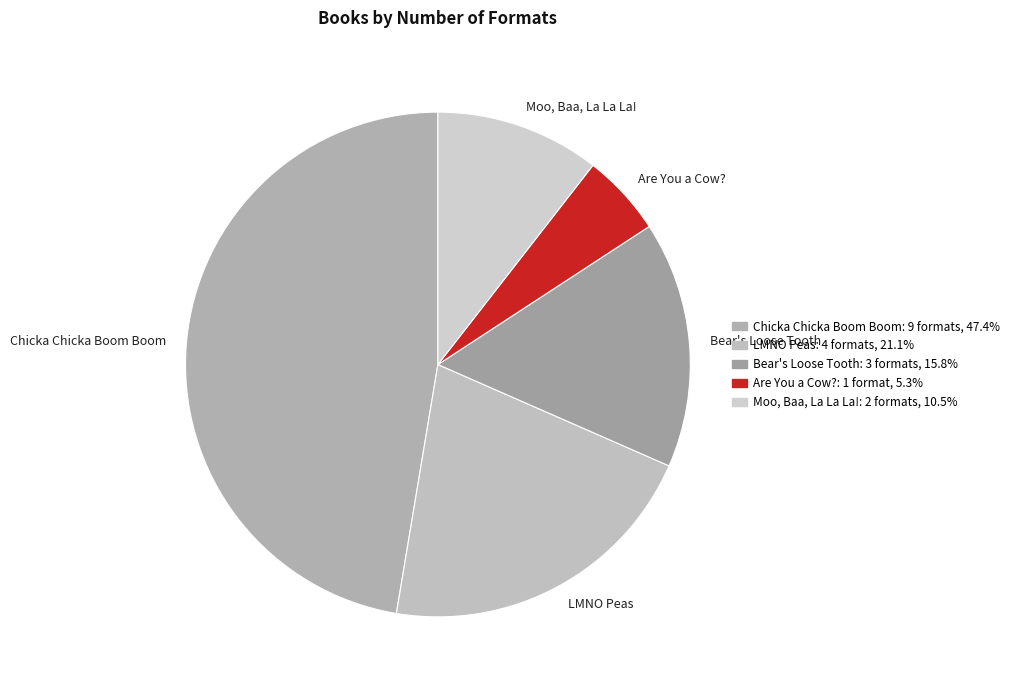

True or false: Moo, Baa, La La La! accounts for 1% of the total.

False